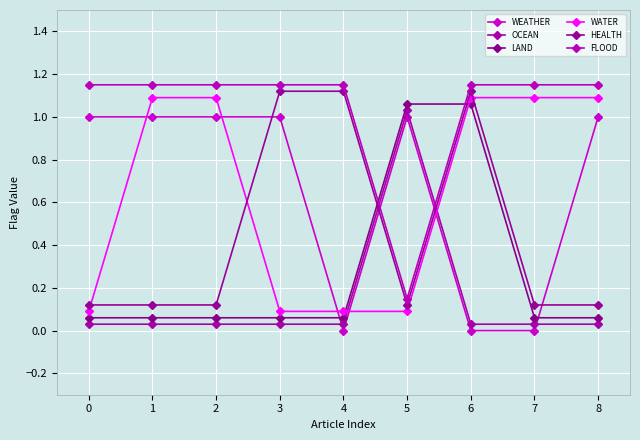

Where do WATER and LAND first cross each other?

4 and 5